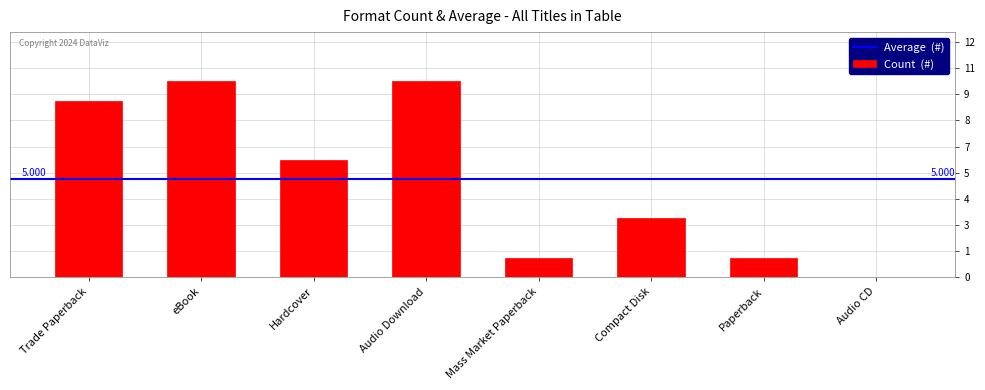

Are the bars horizontal?

No